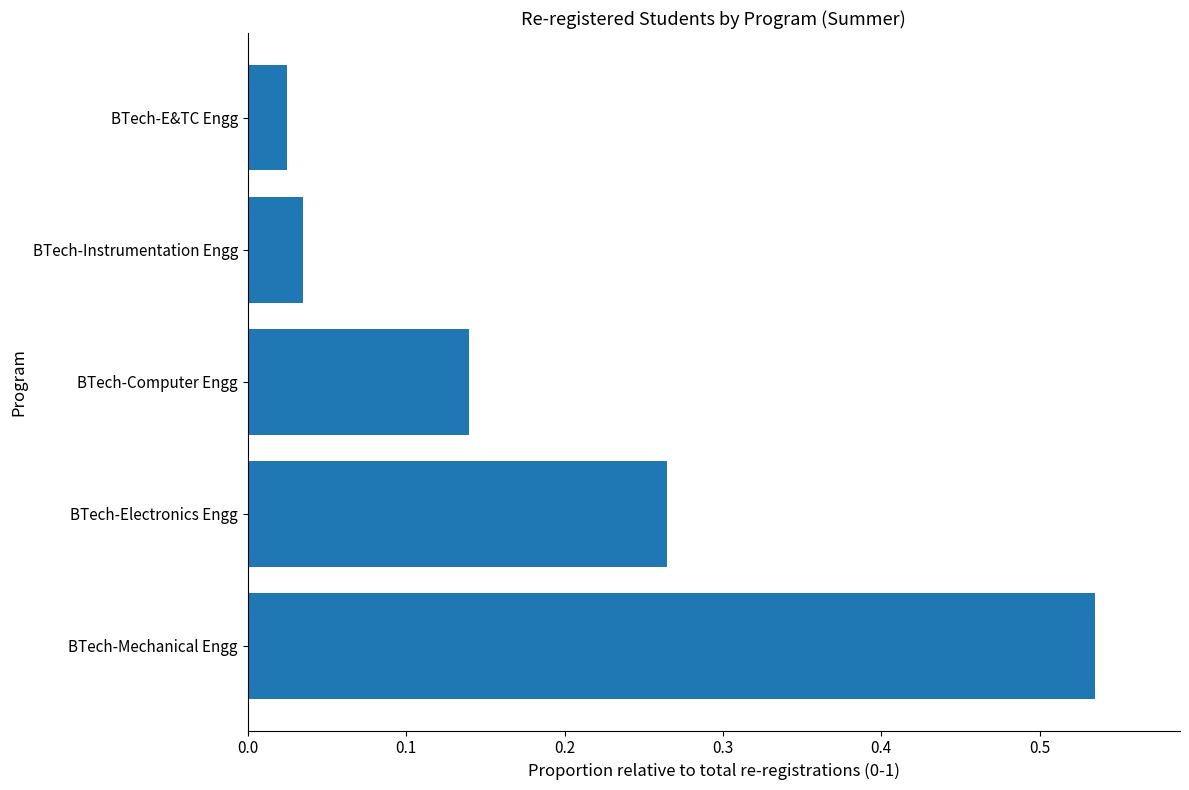

Which label corresponds to the largest value in the chart?

BTech-Mechanical Engg